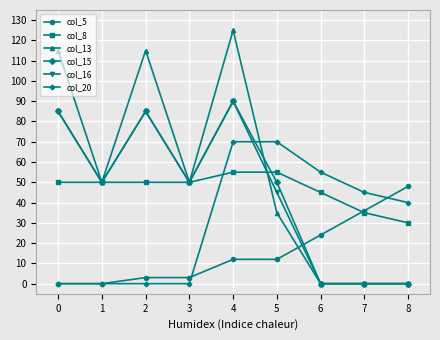

True or false: col_20 has more than 2 interior local peaks.

False